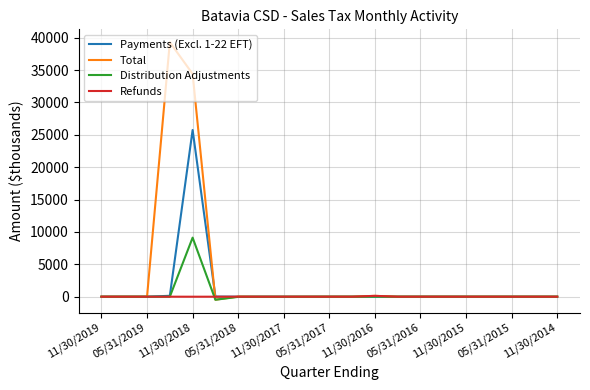

What is the highest value of the Total series?

39292.3